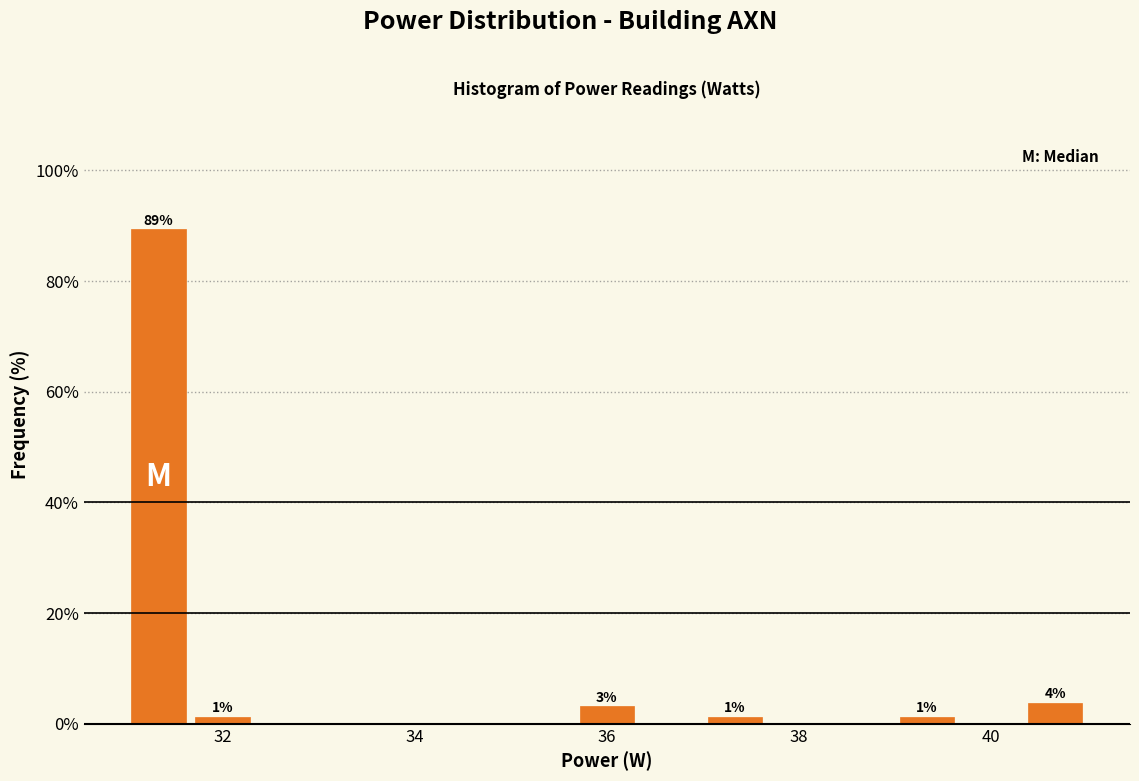

Around what value on the x-axis is the tallest bar? Give the approximate position of its centre, as read against the axis.

31.4